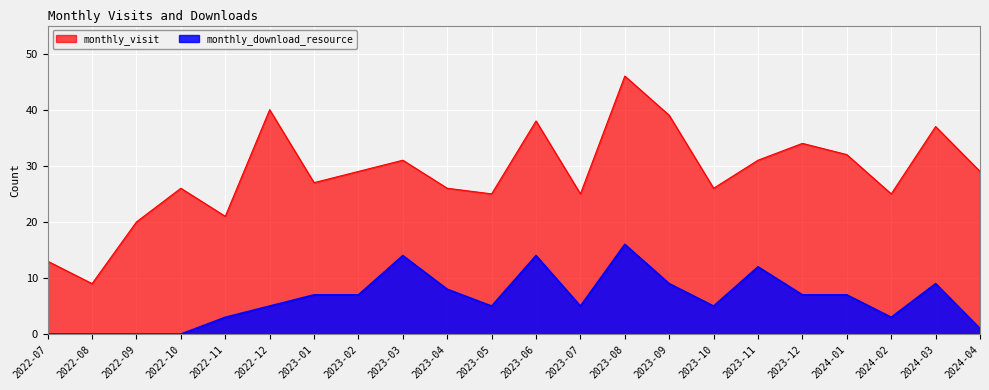

The value of monthly_visit at 2022-12 is 68. True or false?

False